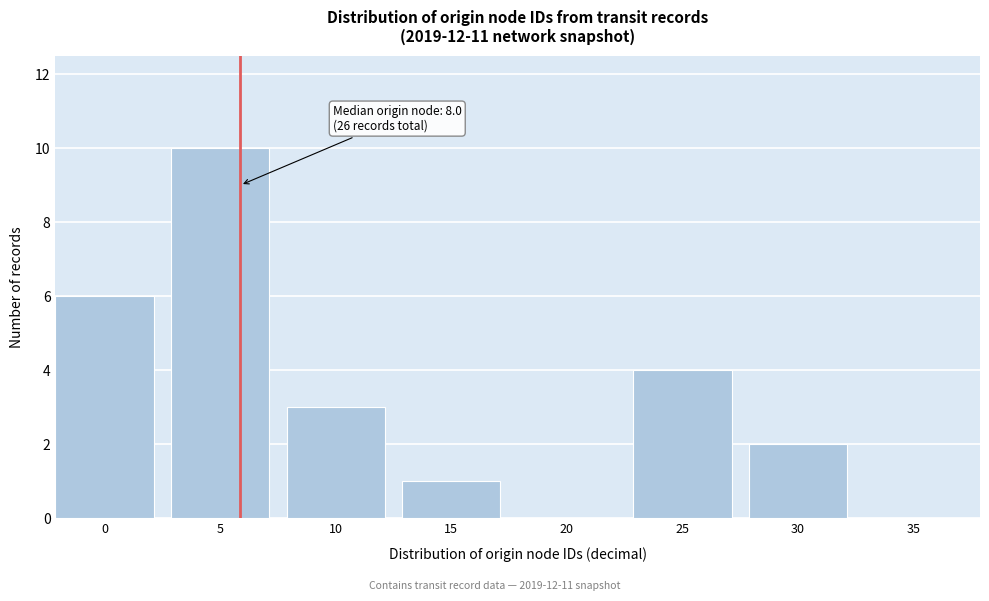

Reading right to left, list all the values displayed in this chart.

35=0	30=2	25=4	20=0	15=1	10=3	5=10	0=6